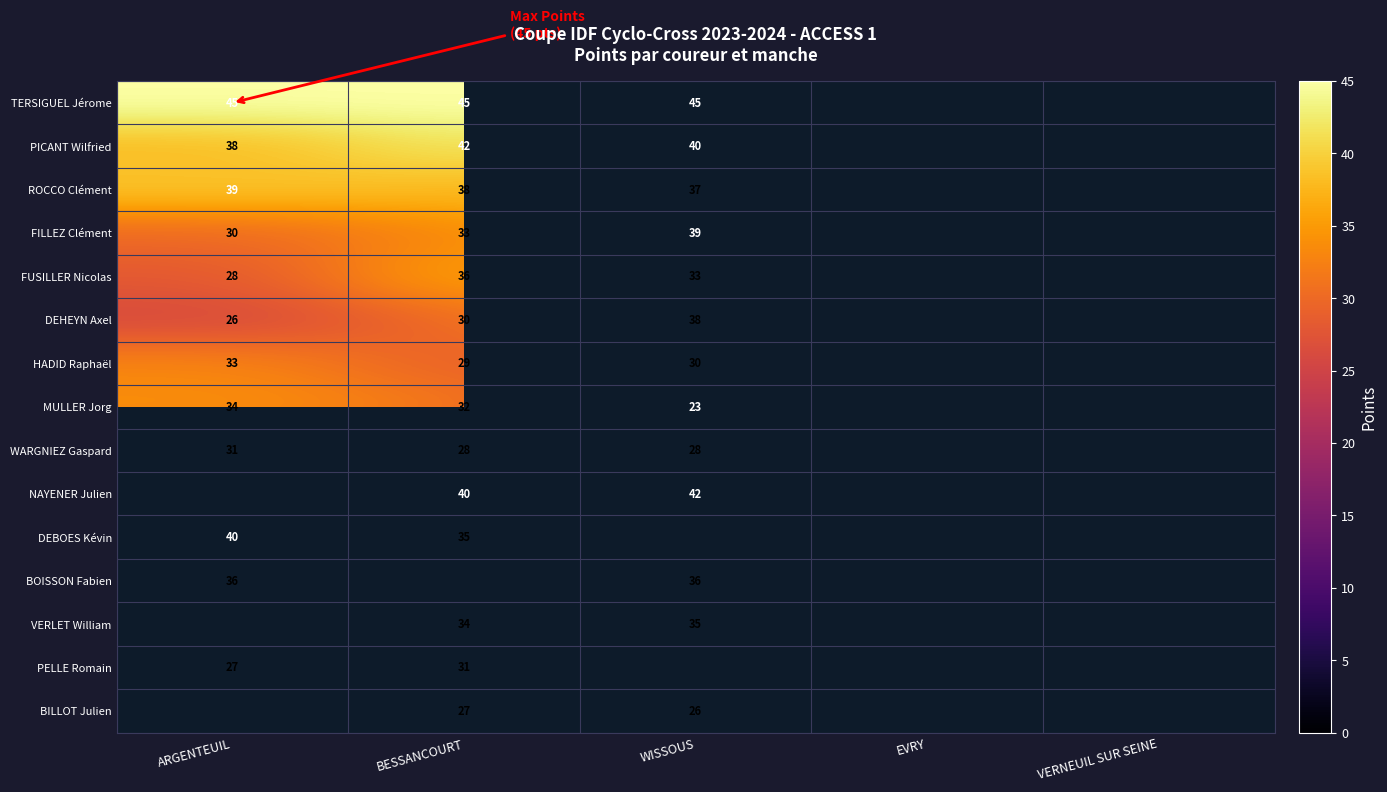

Is the value of PICANT Wilfried at BESSANCOURT greater than the value of VERLET William at WISSOUS?

Yes